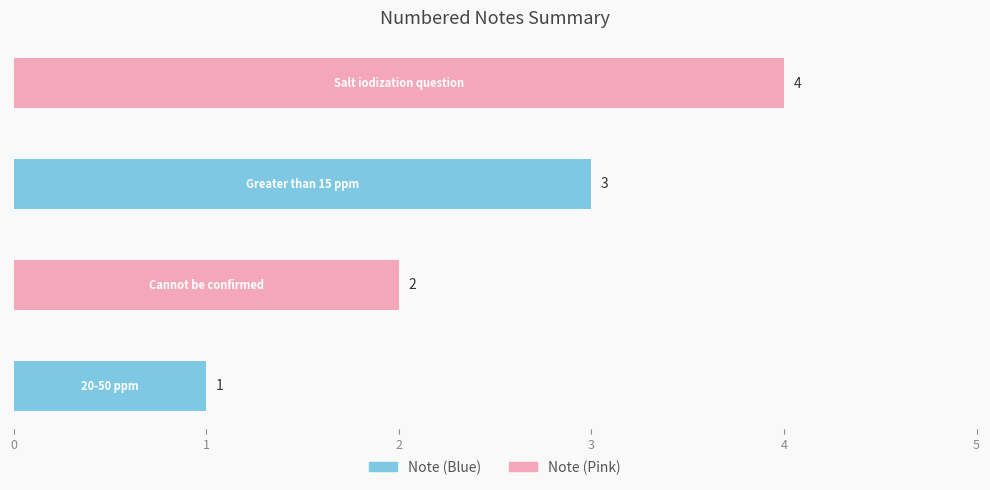

What is the difference between the maximum and minimum values?

3